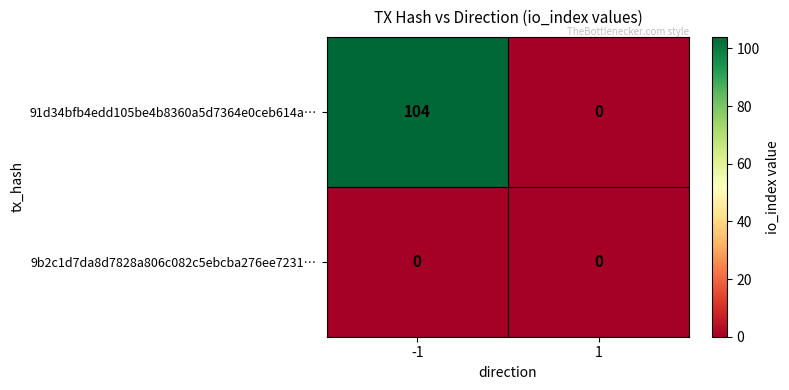

The value of 91d34bfb4edd105be4b8360a5d7364e0ceb614a… at -1 is 104. True or false?

True